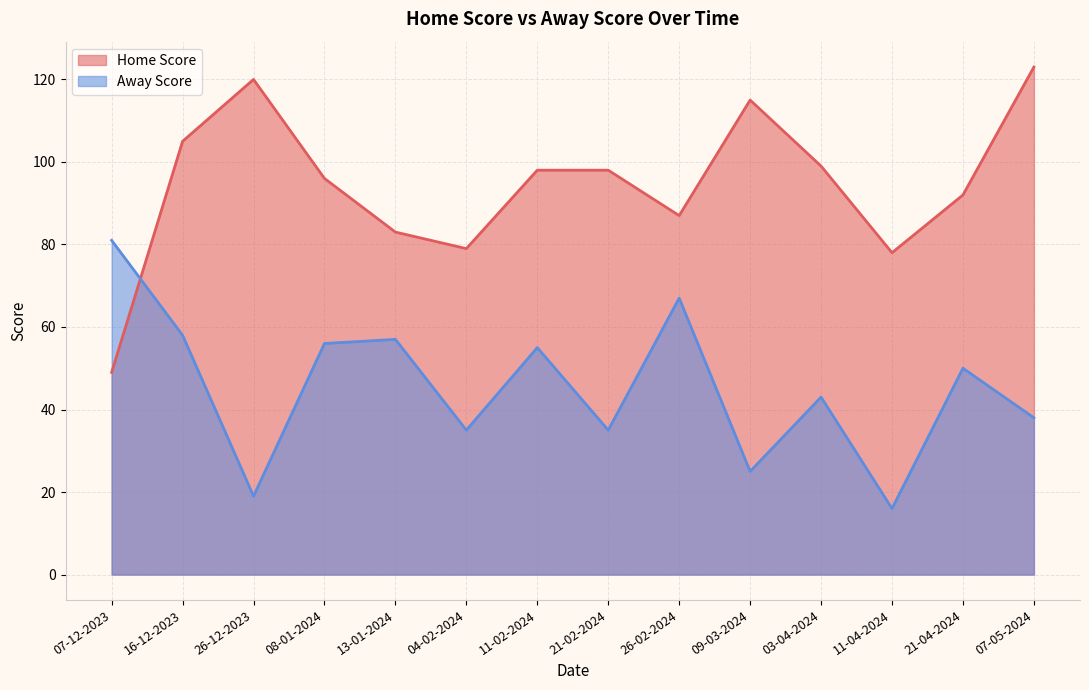

At which category is the sum across all series the highest?

16-12-2023